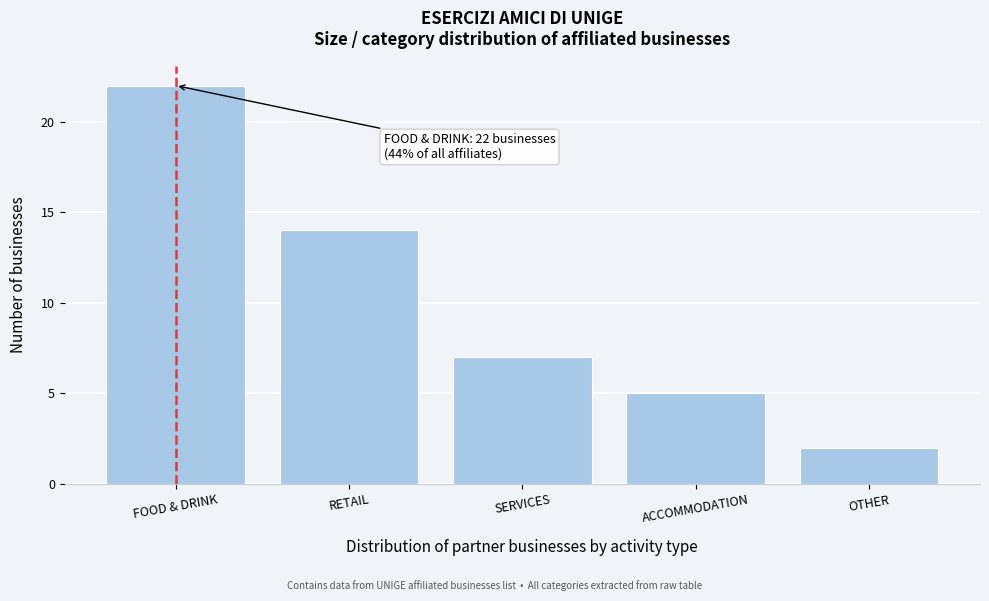

Reading left to right, list all the values displayed in this chart.

22	14	7	5	2